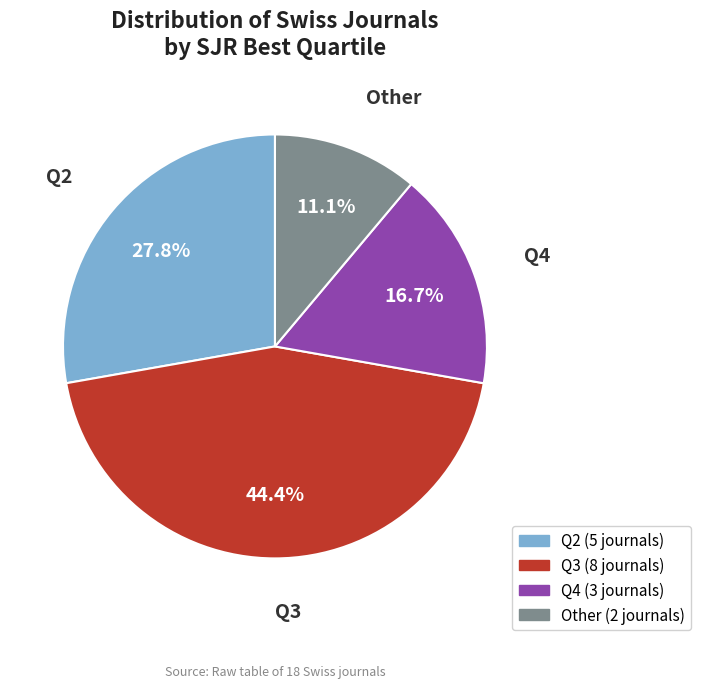

Is Other the majority of the pie?

No